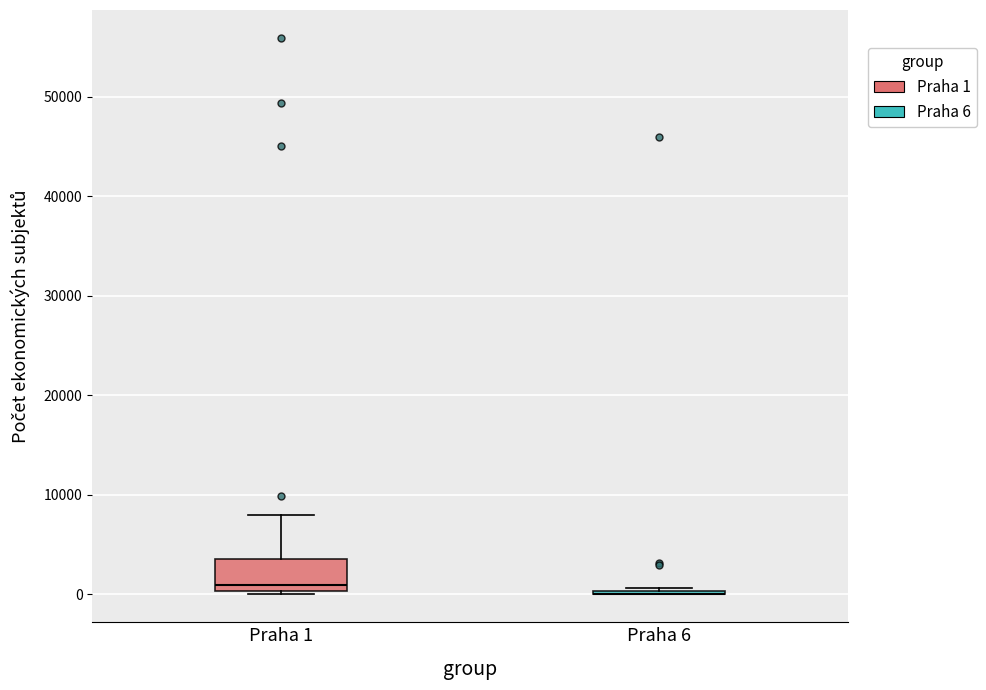

Comparing the boxes themselves (not the whiskers), which one is the tallest?

Praha 1